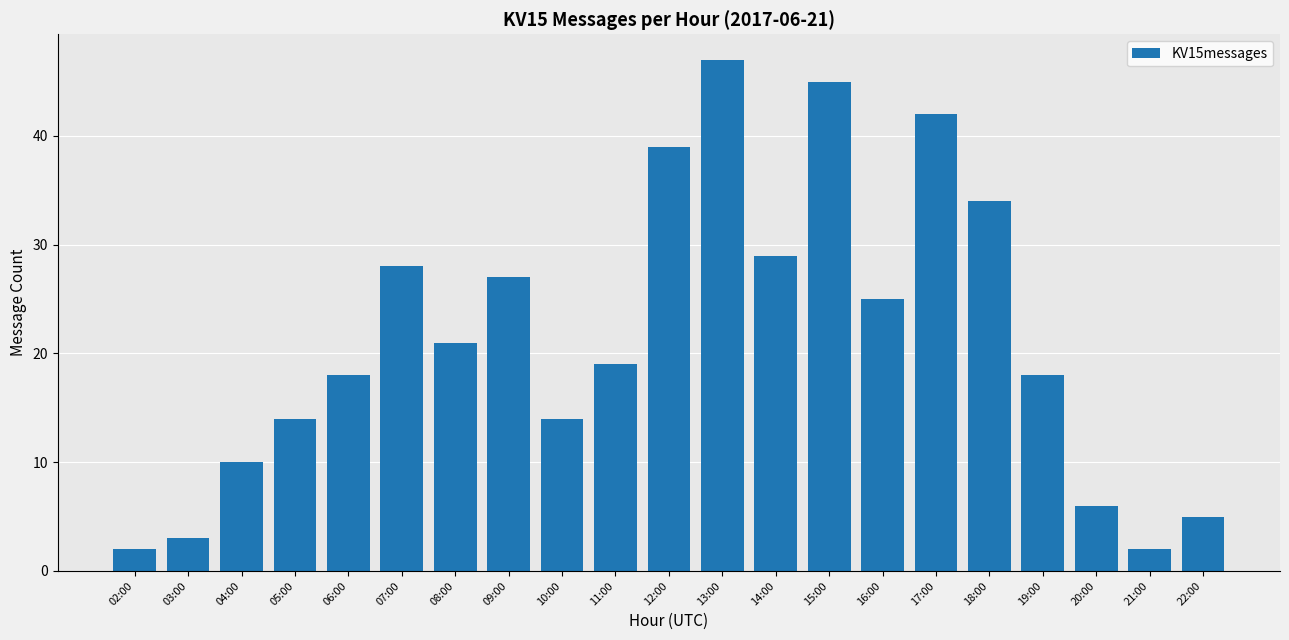

What is the value of the 9th bar from the left?

14